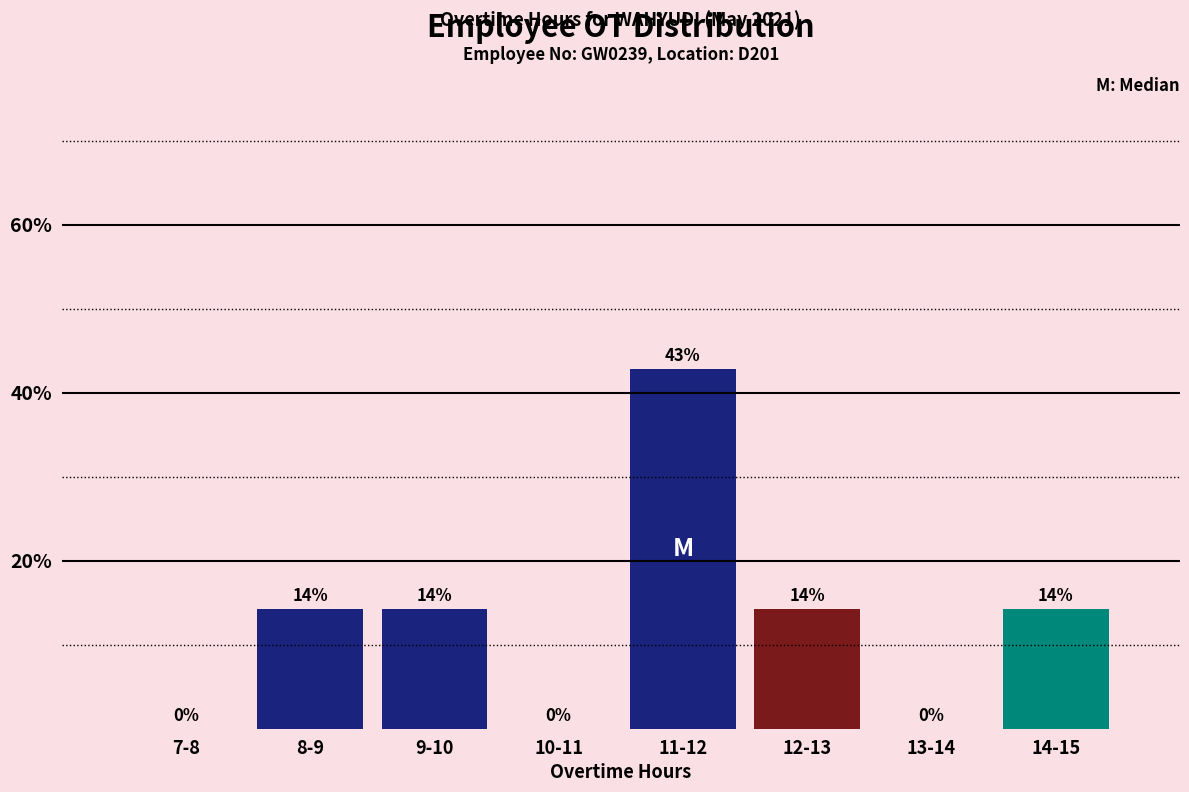

The chart shows a value of 14.3 at 12-13. True or false?

True